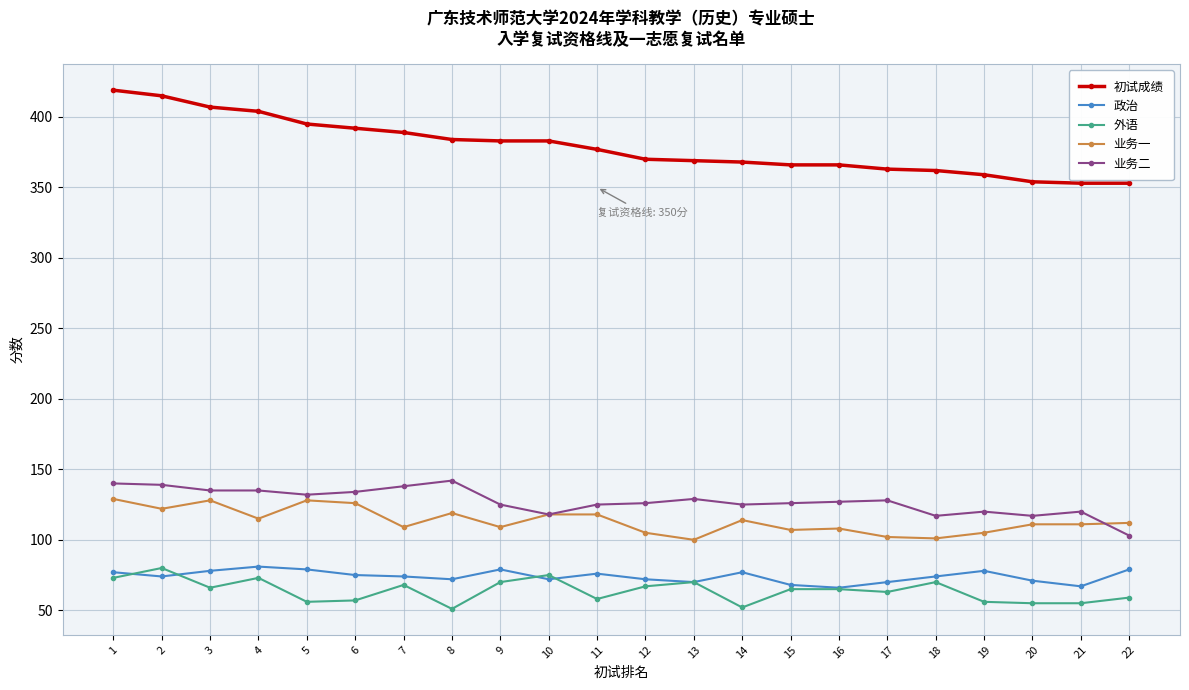

How many distinct data groups are displayed?

5